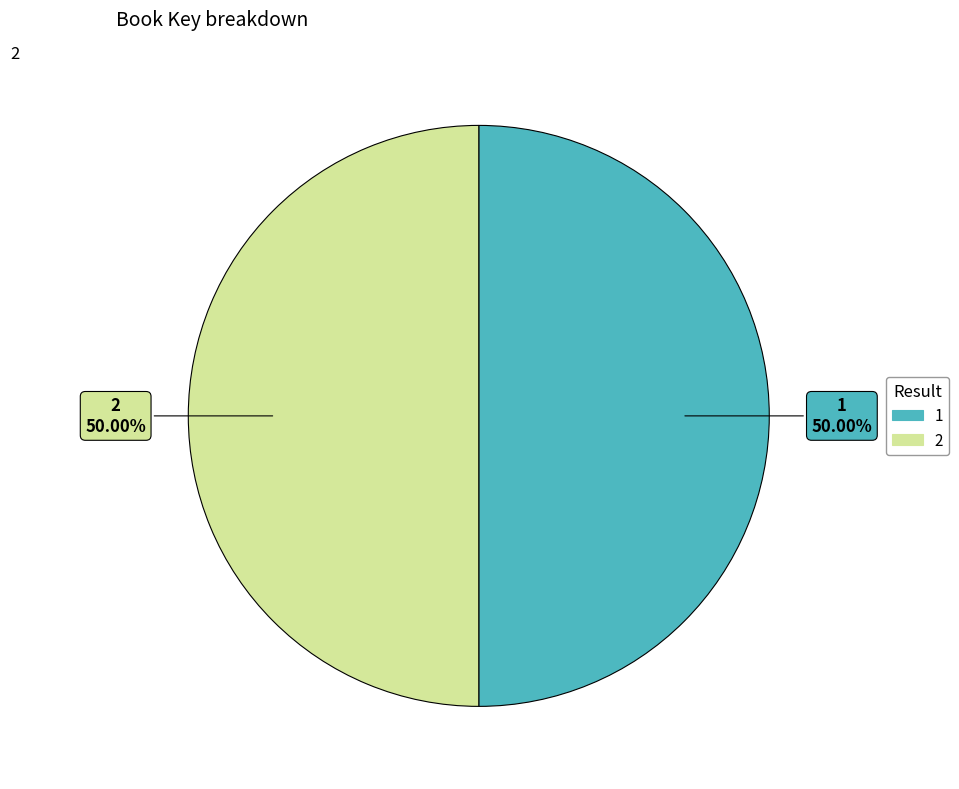

Do 2 and 1 together represent more than half of the pie?

Yes